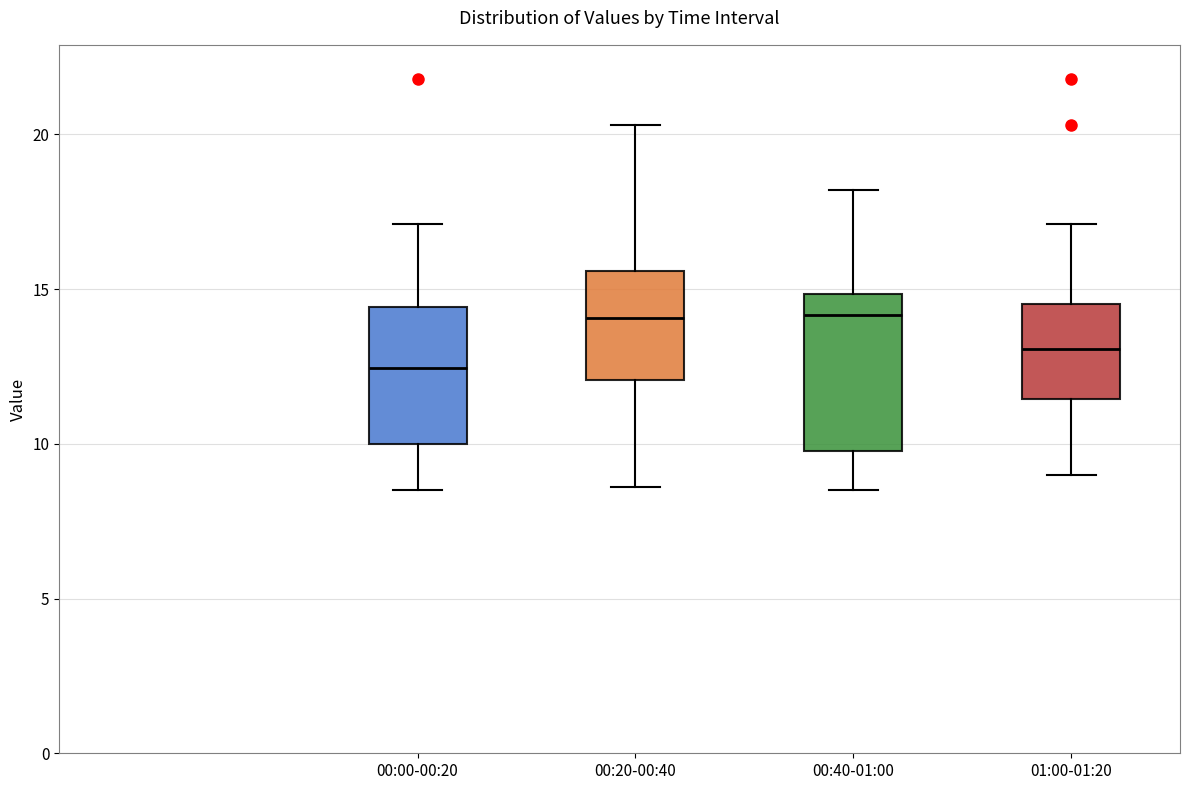

Which box is the tallest, from its lower edge to its upper edge?

00:40-01:00